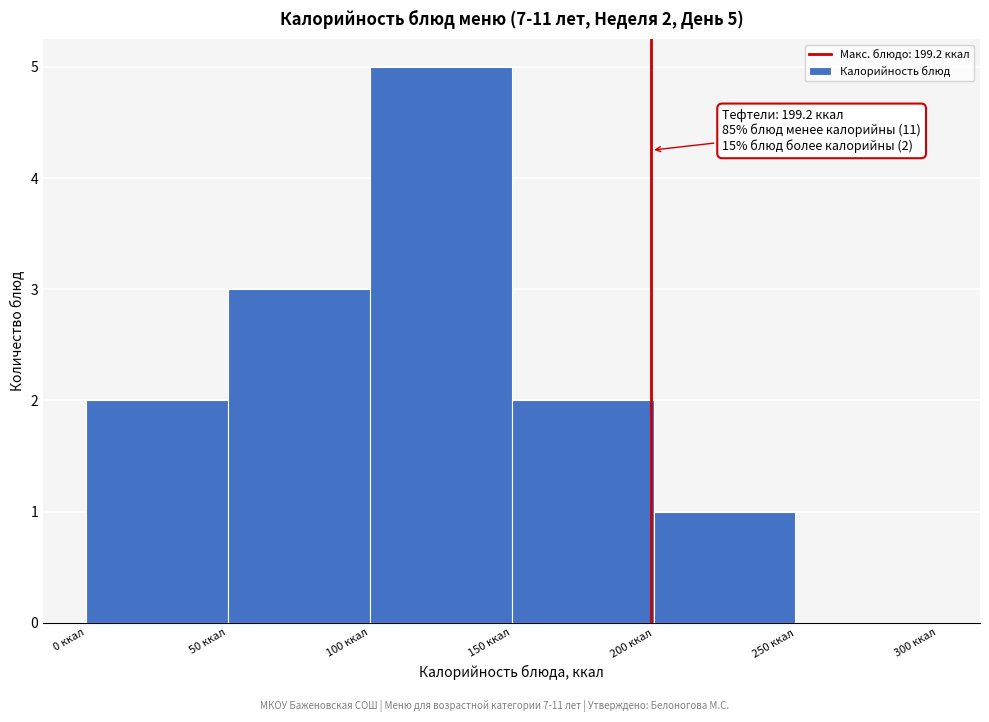

Which range on the x-axis has the tallest bar?

100 to 150